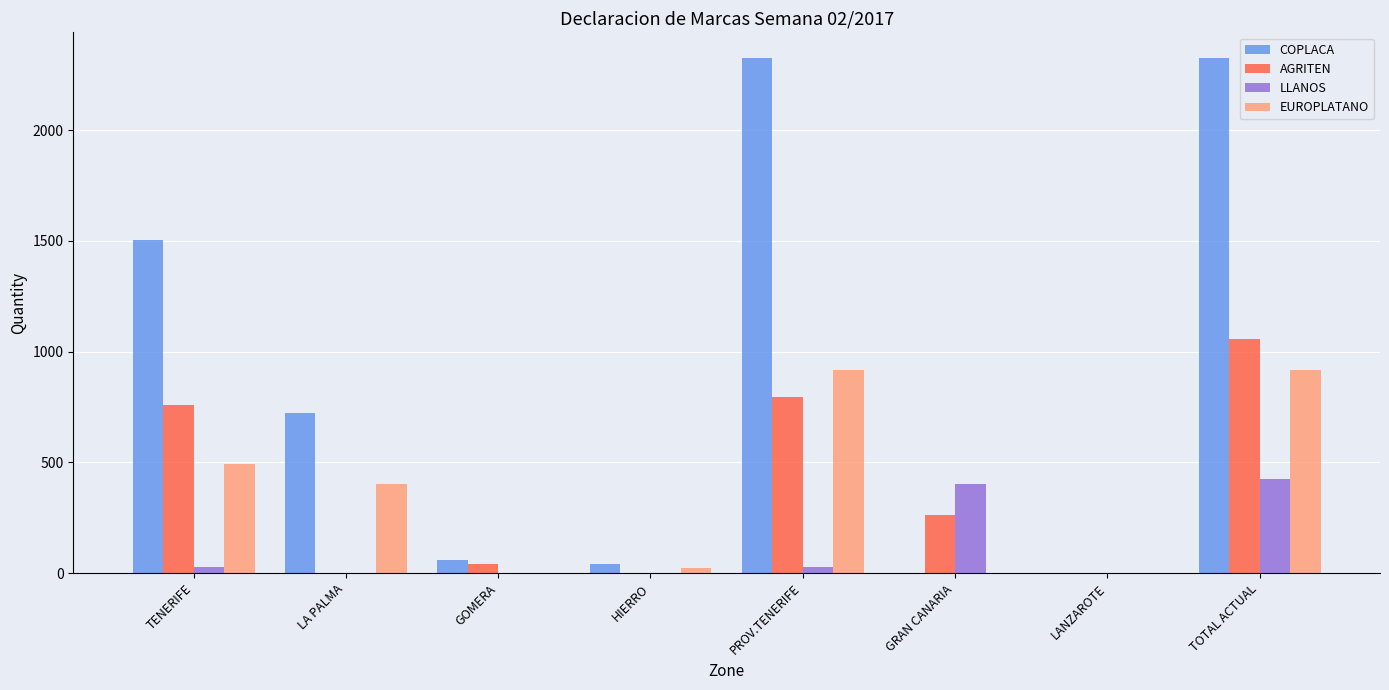

What is the sum of all AGRITEN values?

2911